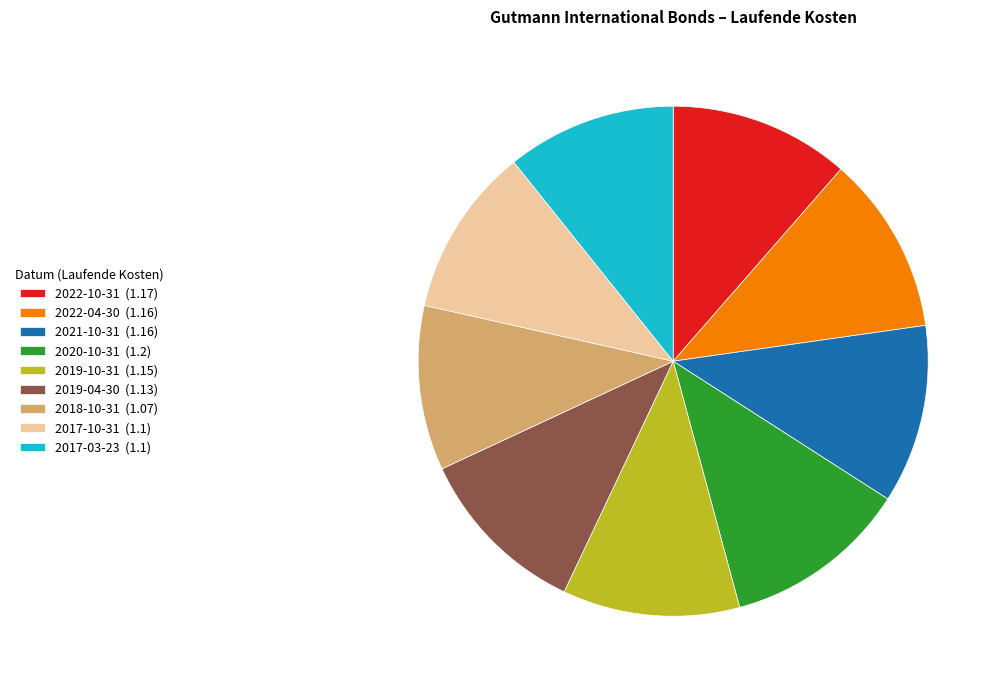

Combined, do 2022-10-31 (1.17) and 2019-10-31 (1.15) account for over 50%?

No